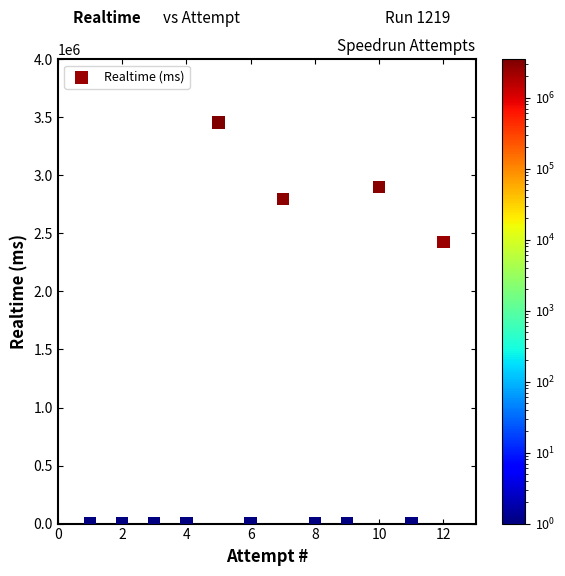

What Y value in the scatter plot is closest to 1728174?

2426850